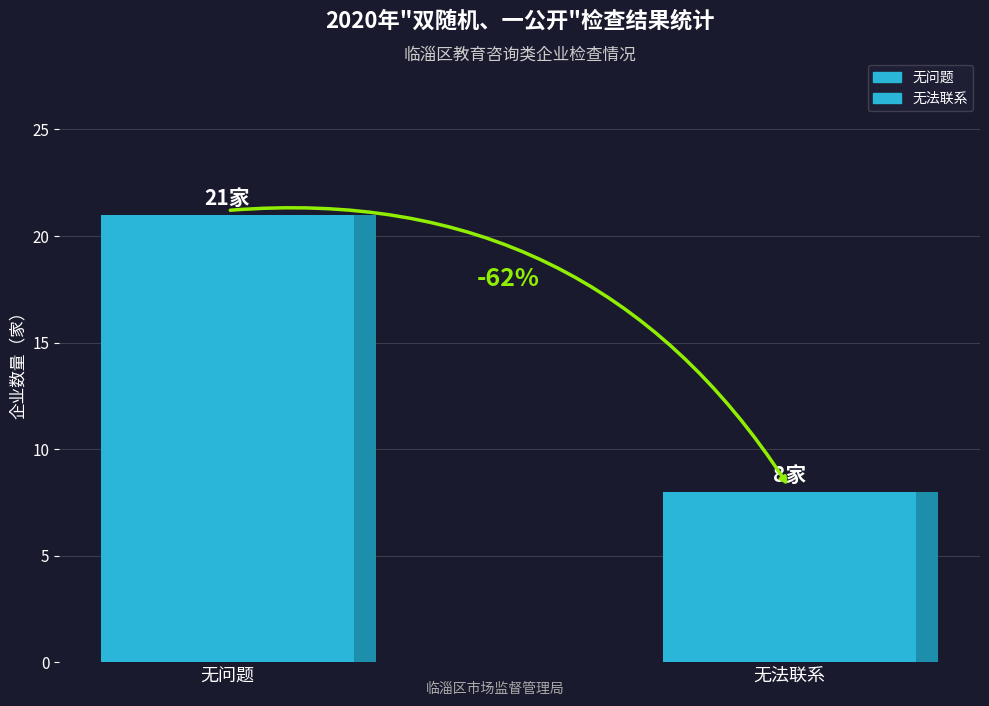

What is the maximum value shown in the chart?

21